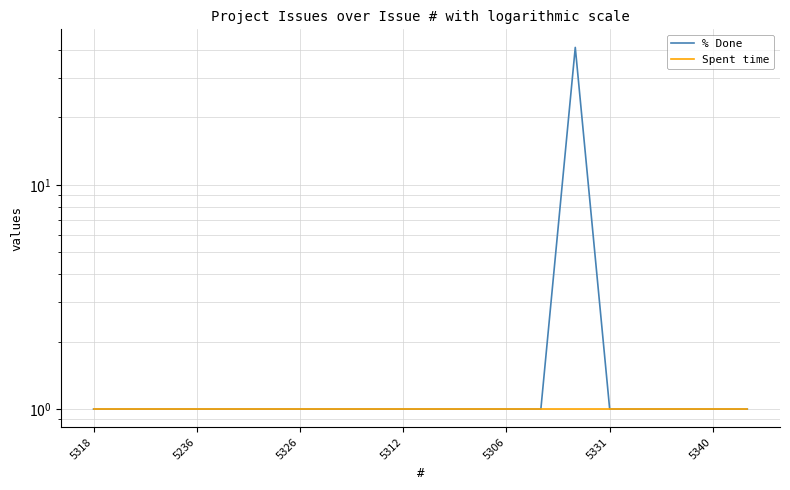

Count the number of categories in the chart.

20